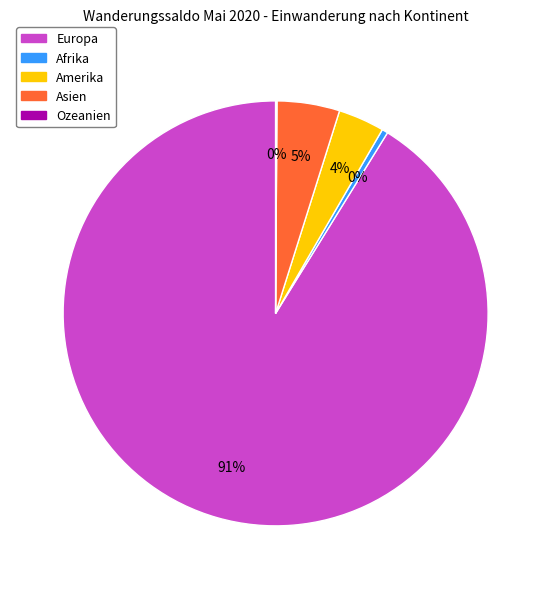

Is it true that Asien is 5% of the pie?

True